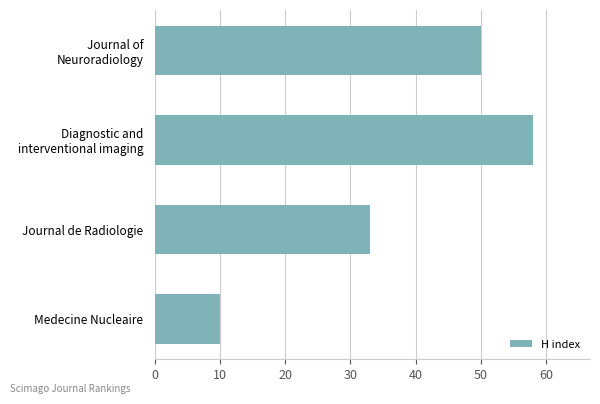

What position from the top is Medecine Nucleaire?

4